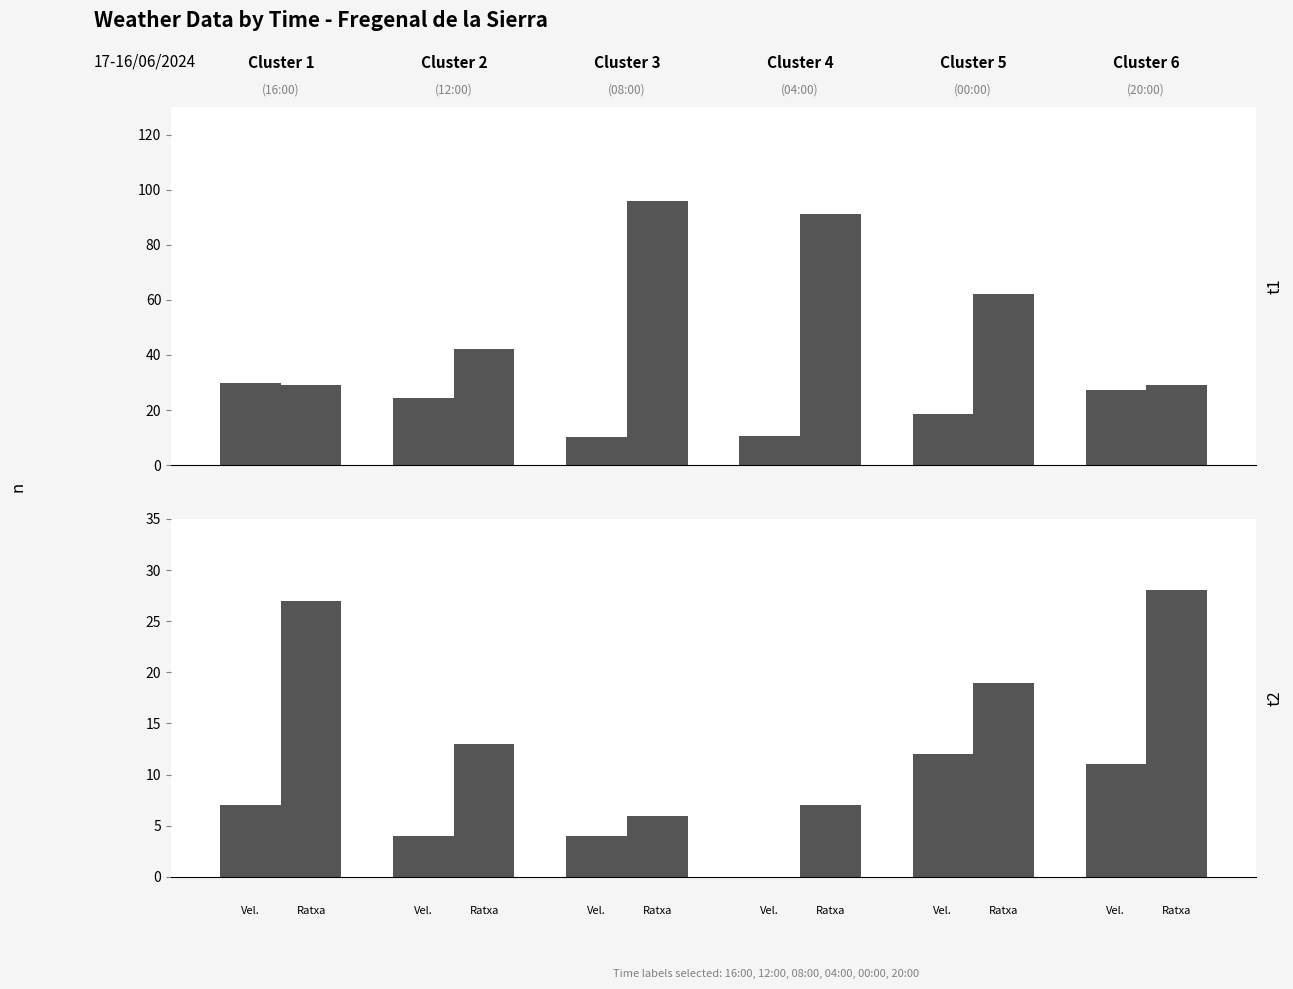

Are the bars grouped side by side (vs. stacked)?

Yes